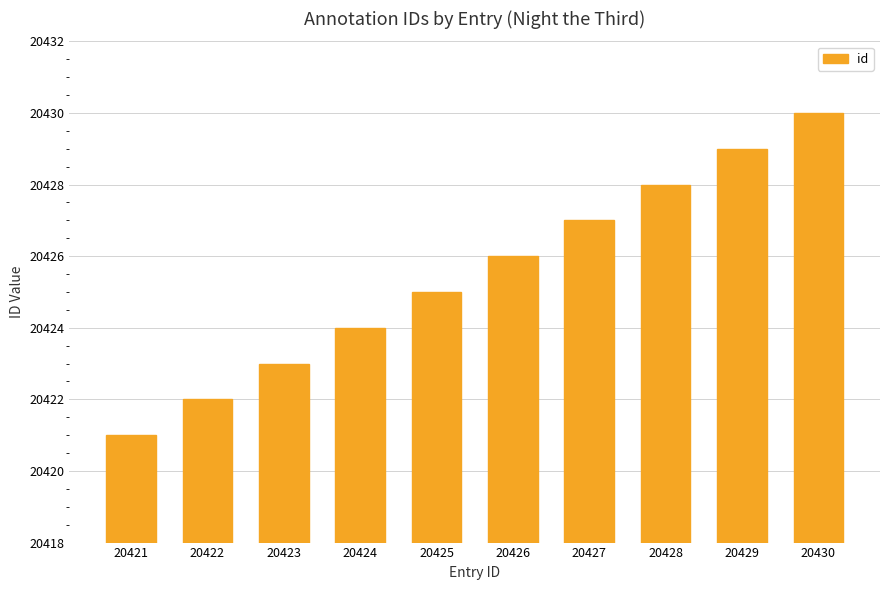

What is the change in value from 20427 to 20429?

+2